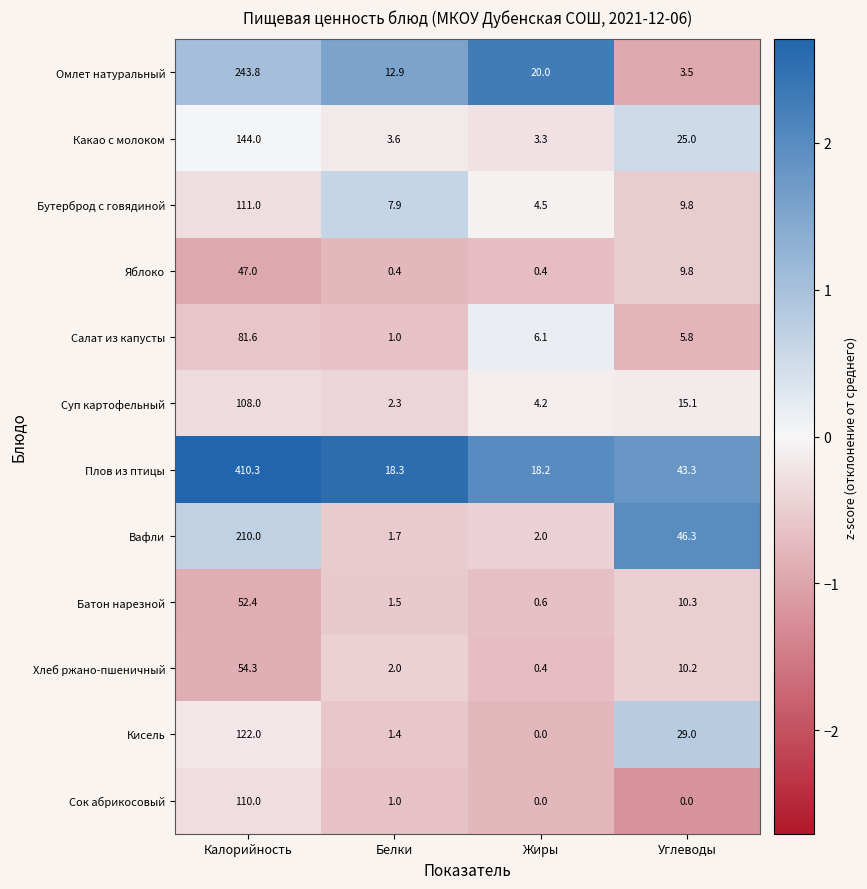

What is the lowest value of the Суп картофельный series?

2.3